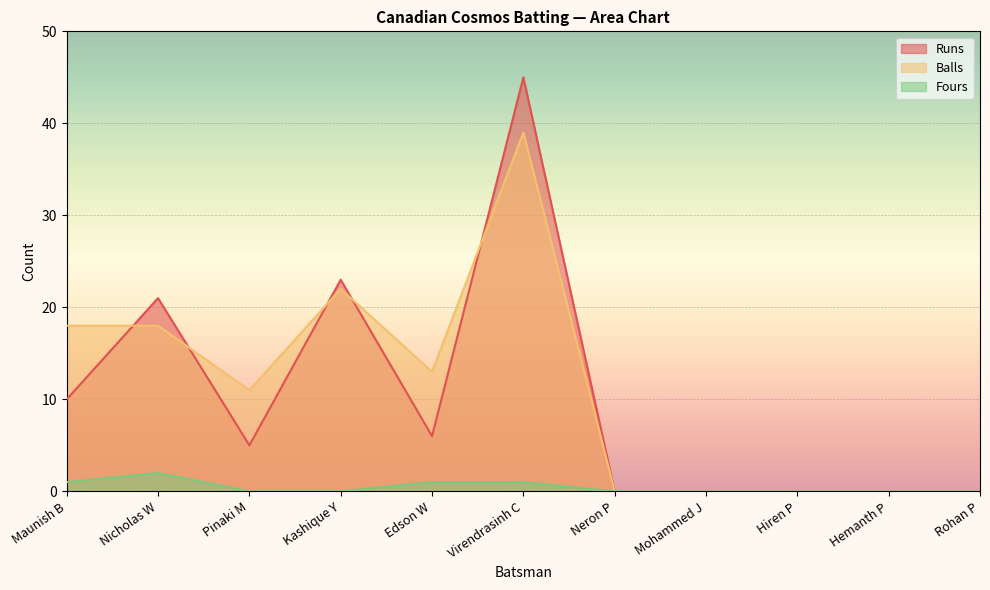

Is the value of Runs at Hiren P greater than the value of Balls at Edson W?

No